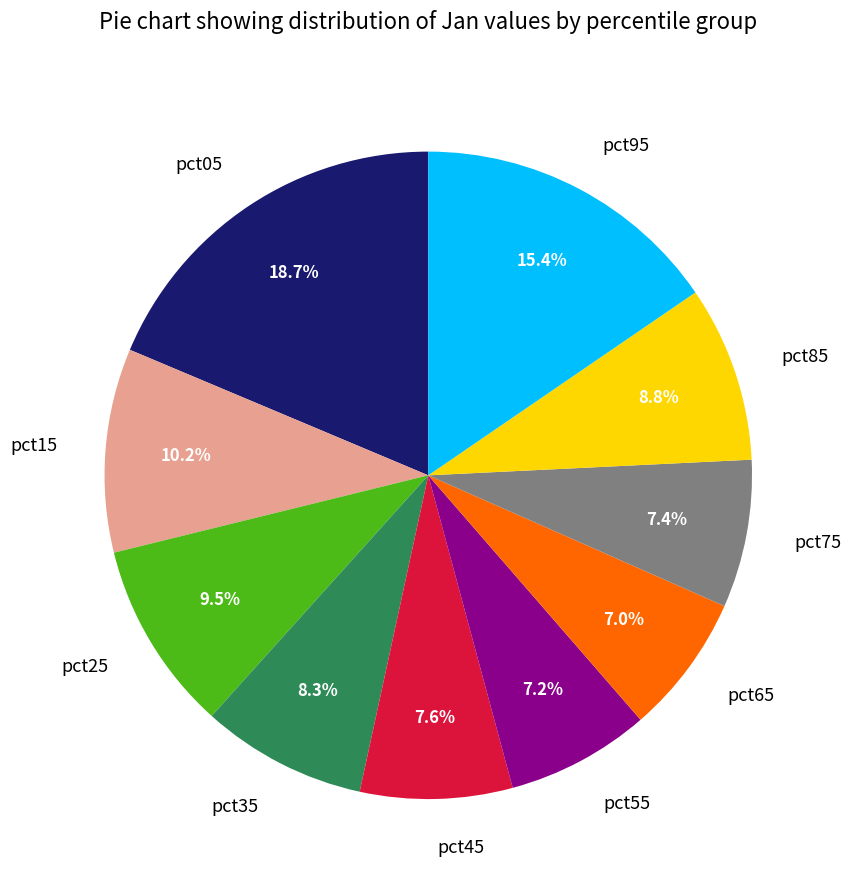

The pct15 slice represents 18% of the pie. True or false?

False